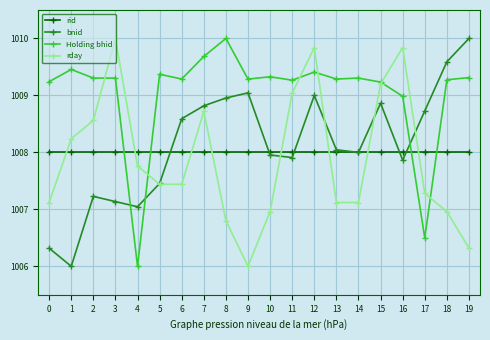

How many values in the rday series exceed 1007?

15